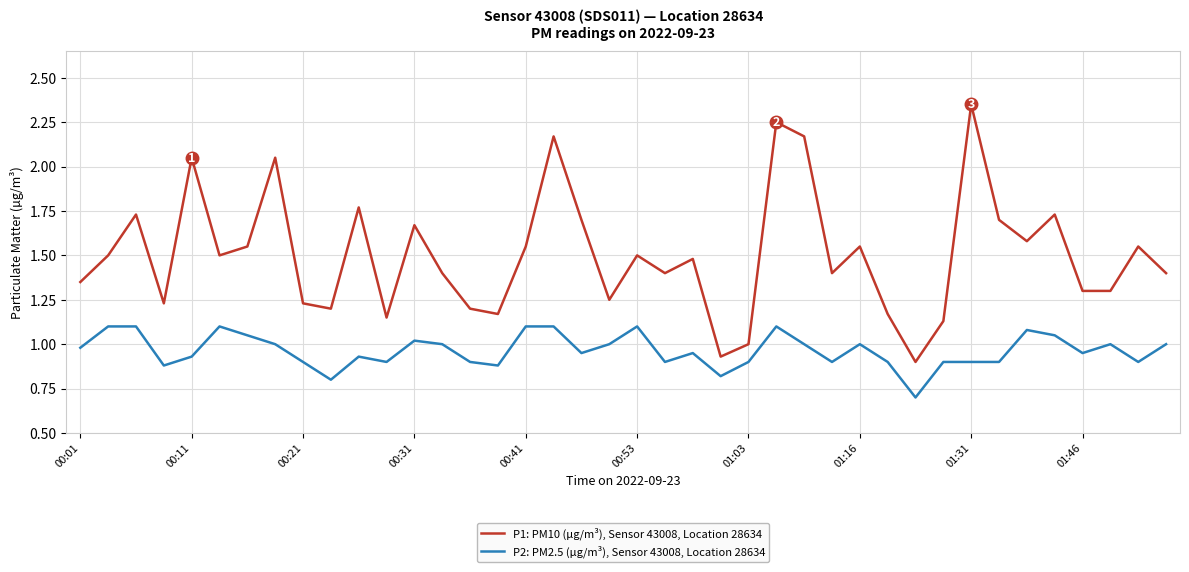

True or false: P2: PM2.5 (µg/m³), Sensor 43008, Location 28634 and P1: PM10 (µg/m³), Sensor 43008, Location 28634 intersect in this chart.

False